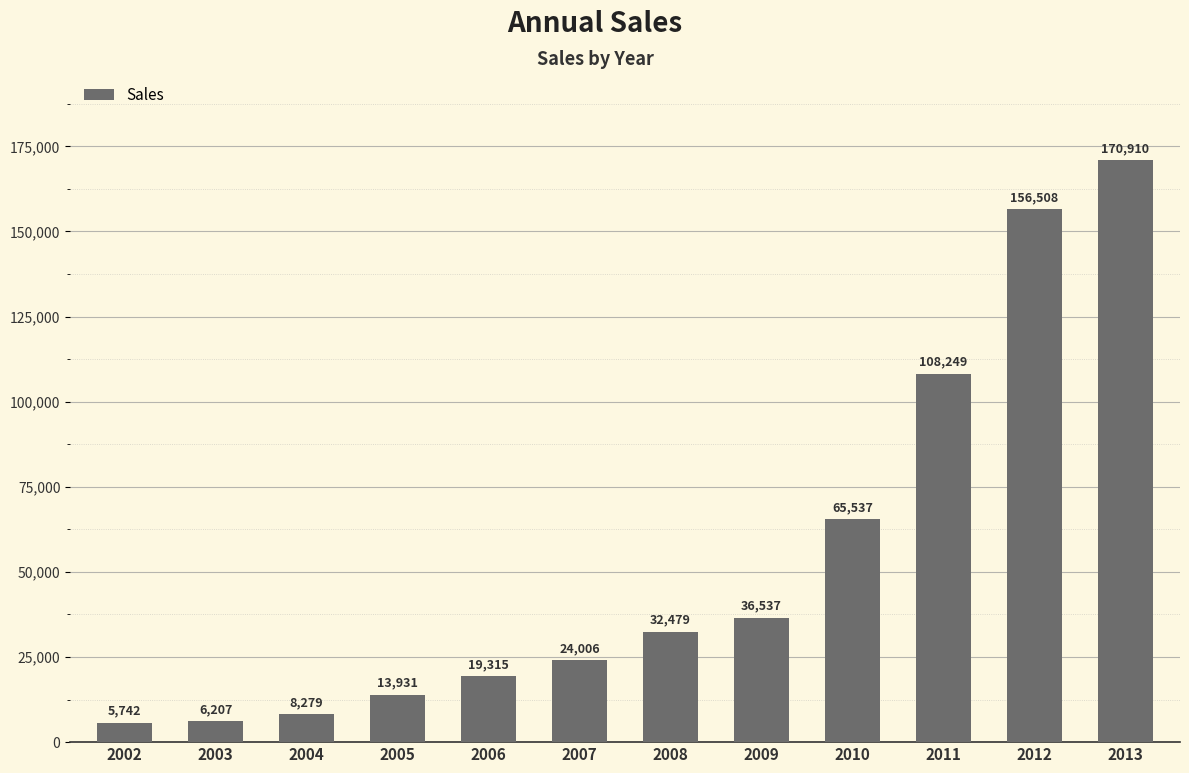

True or false: the data shows 8279 at 2004.

True